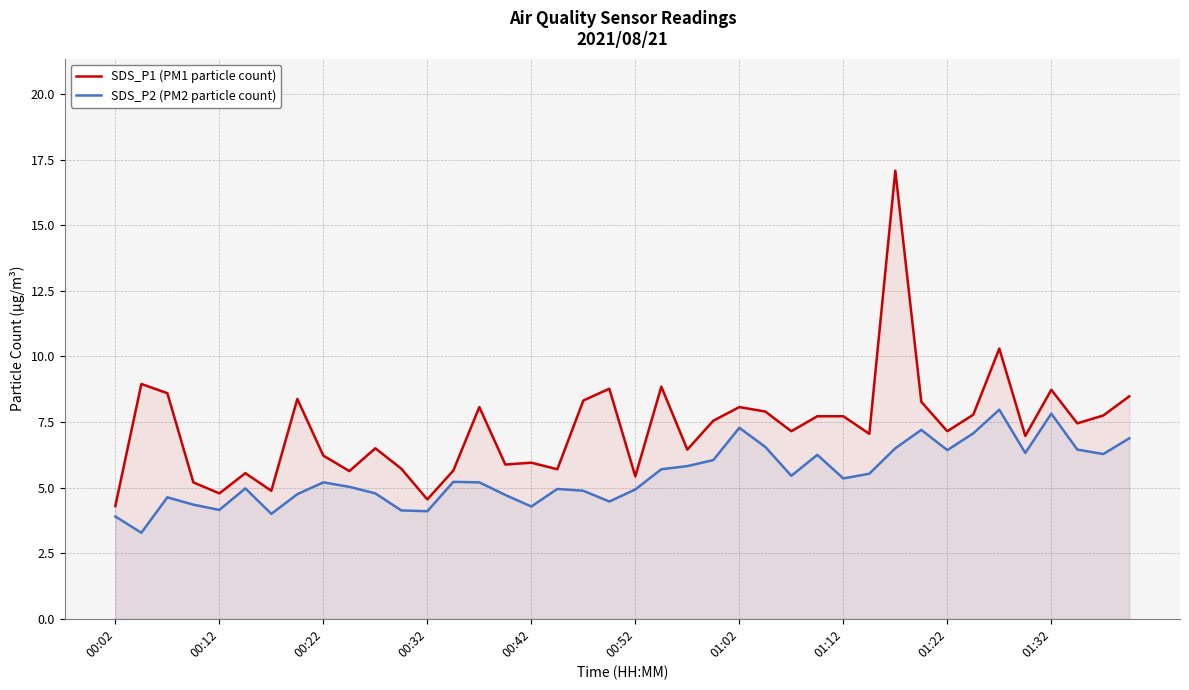

What is the difference between the second highest and second lowest values in the SDS_P2 (PM2 particle count) series?

3.9